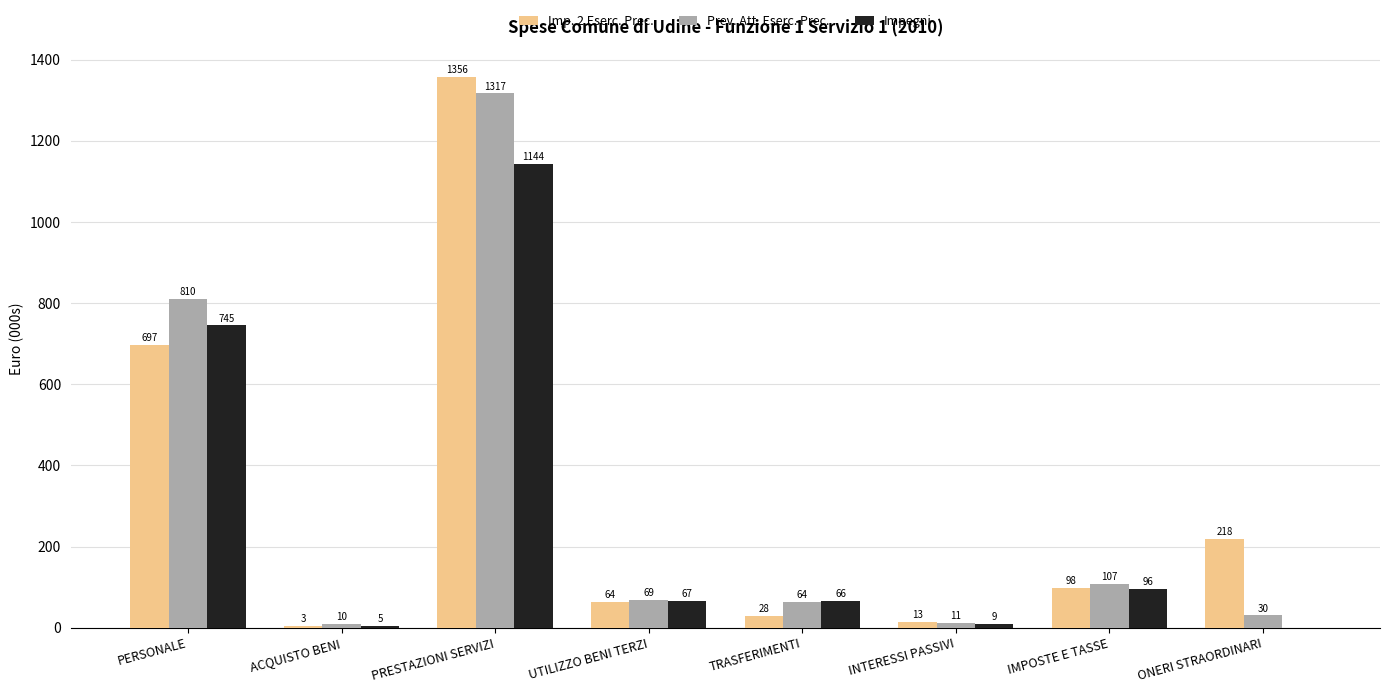

Where does the Imp. 2 Eserc. Prec. series first go above 97?

PERSONALE